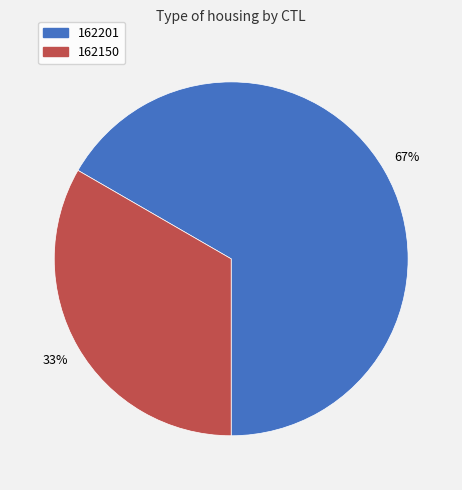

What is the ratio of the value at 162150 to the value at 162201?

0.5